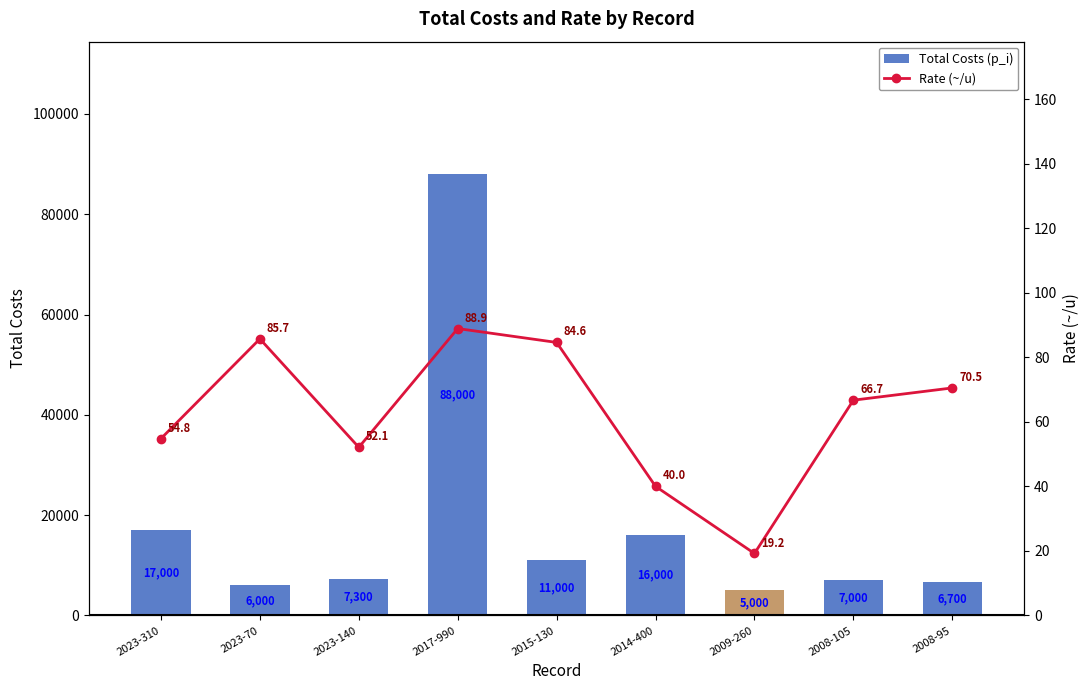

Does the chart contain stacked bars?

No